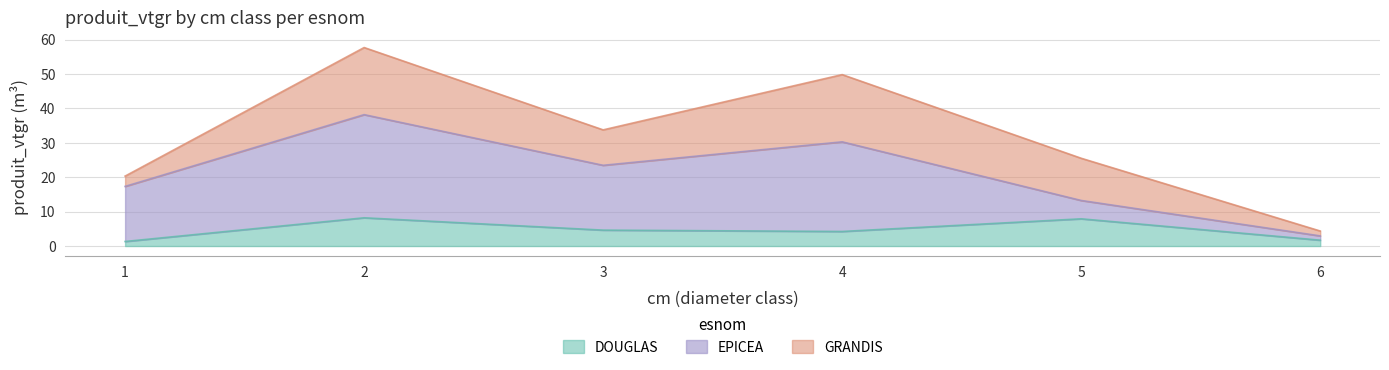

Is it true that EPICEA equals 5.3 at 5?

True